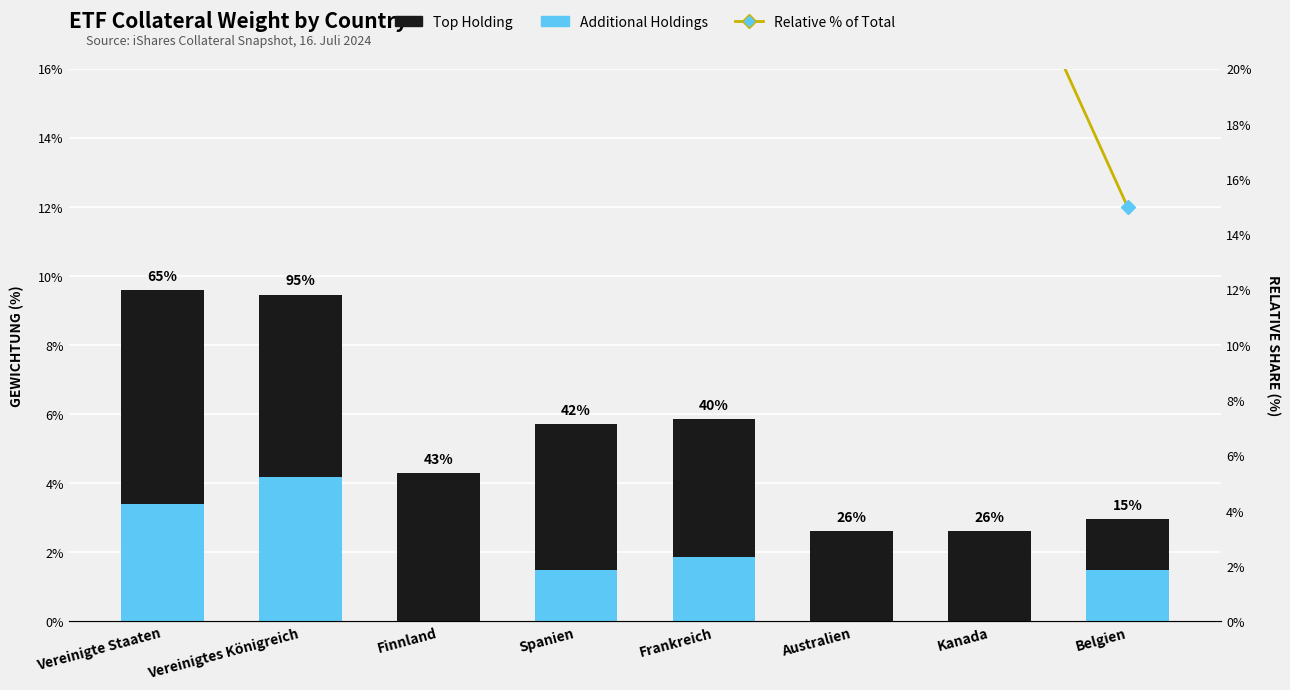

How many data points in Top Holding are above 4?

4